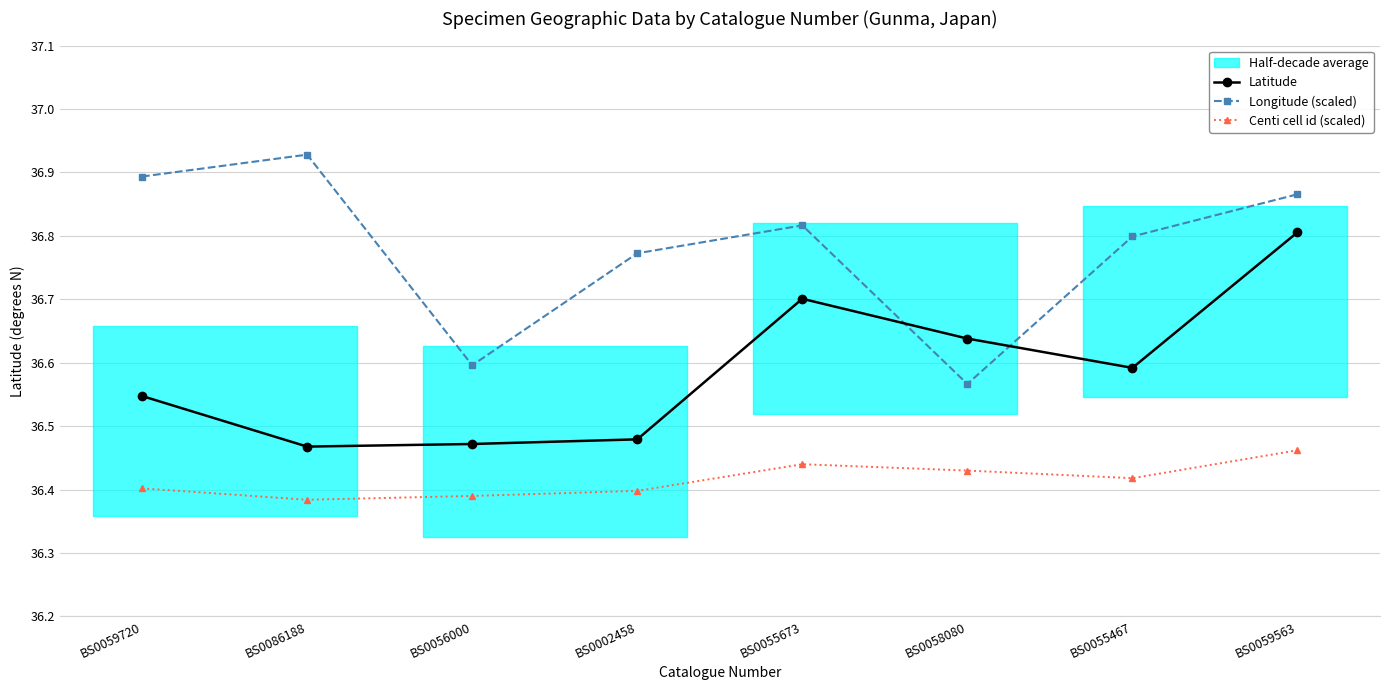

At BS0056000, list the series in order from smallest to largest.

Centi cell id (scaled), Latitude, Longitude (scaled)